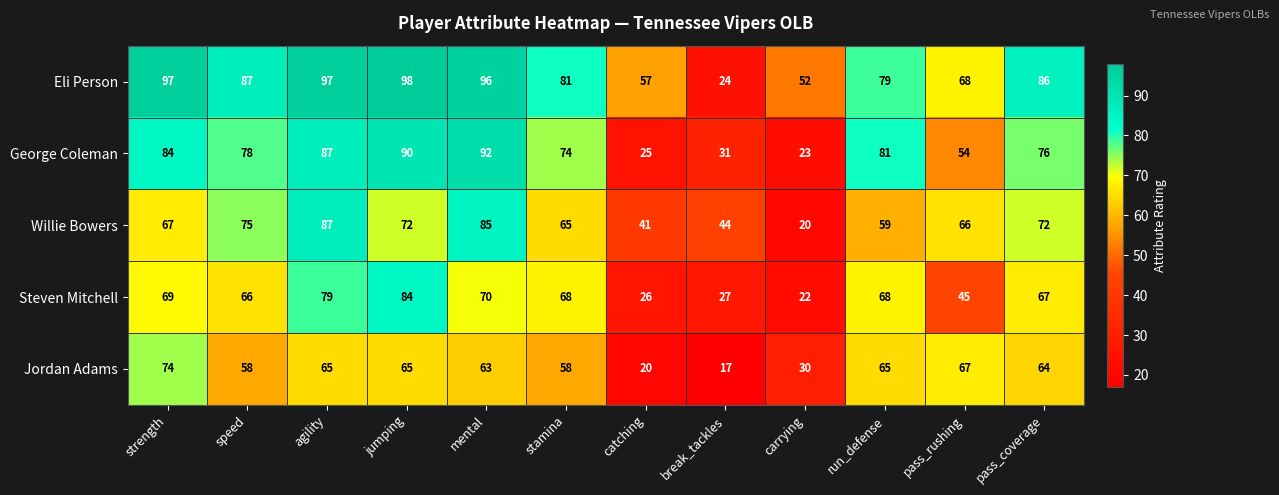

Where is Willie Bowers nearest to the value 53?

run_defense